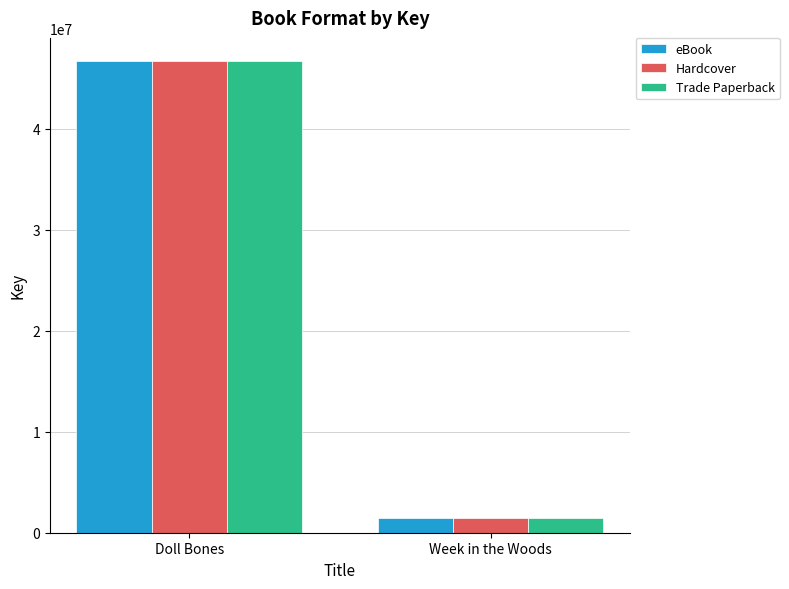

Is it true that eBook equals 1427580 at Week in the Woods?

True